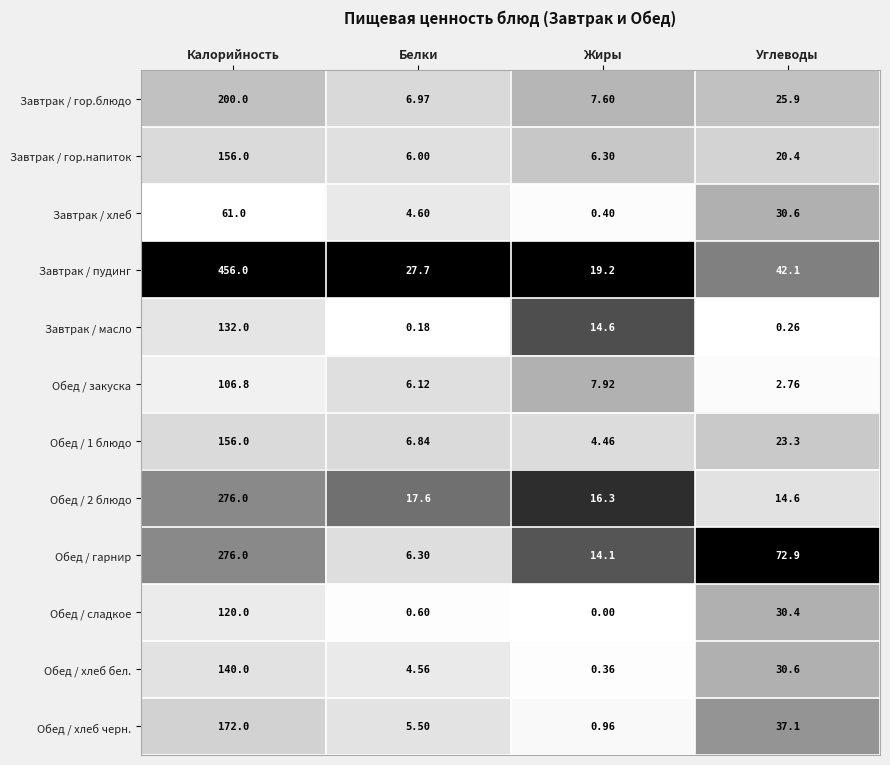

Where does the Обед / 1 блюдо series first go above 23?

Калорийность